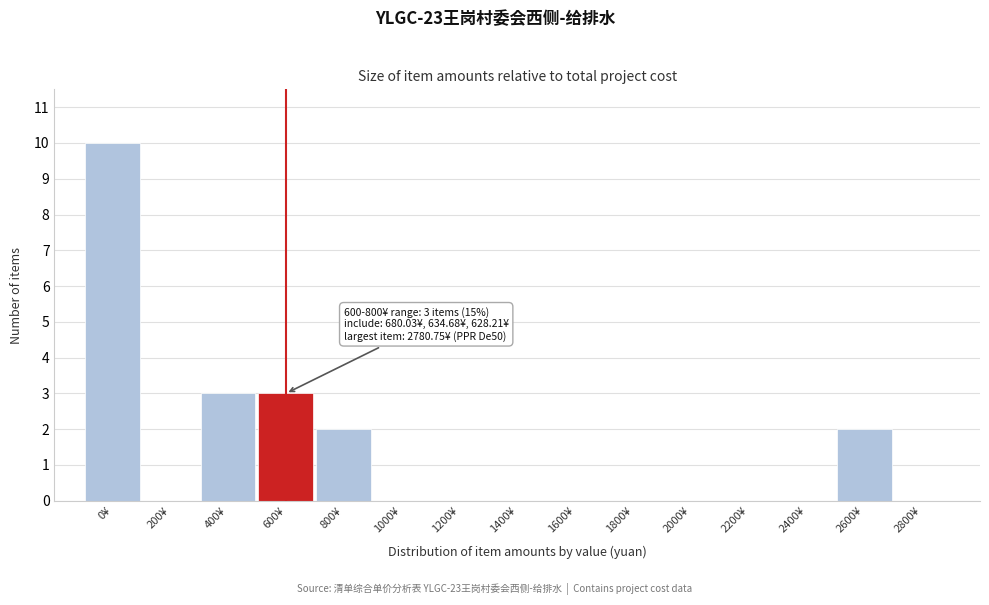

Reading left to right, what are all the values shown in this chart?

0¥=10	200¥=0	400¥=3	600¥=3	800¥=2	1000¥=0	1200¥=0	1400¥=0	1600¥=0	1800¥=0	2000¥=0	2200¥=0	2400¥=0	2600¥=2	2800¥=0